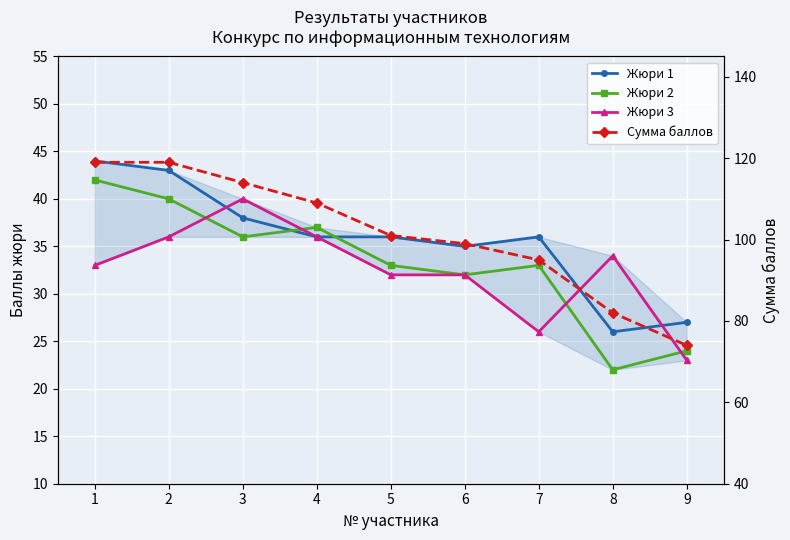

What is the total value across all series at 5?

202